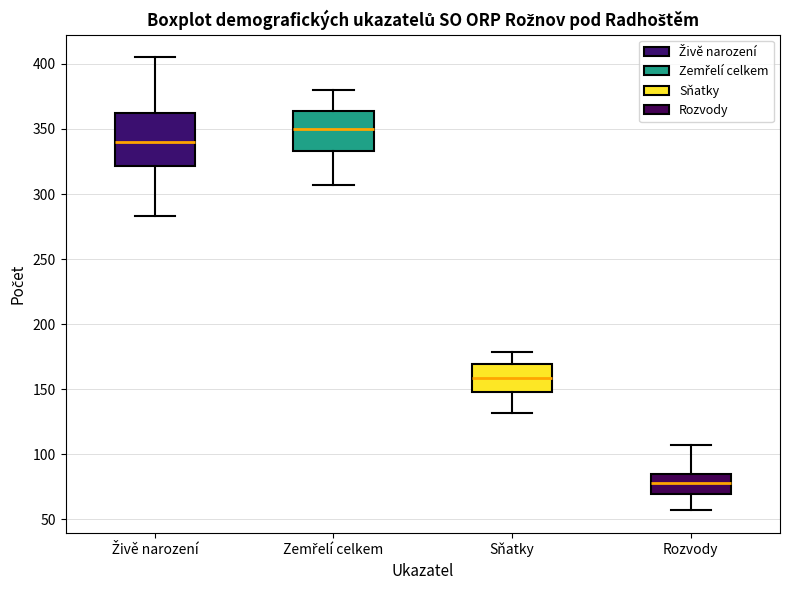

Which box is the tallest, from its lower edge to its upper edge?

Živě narození